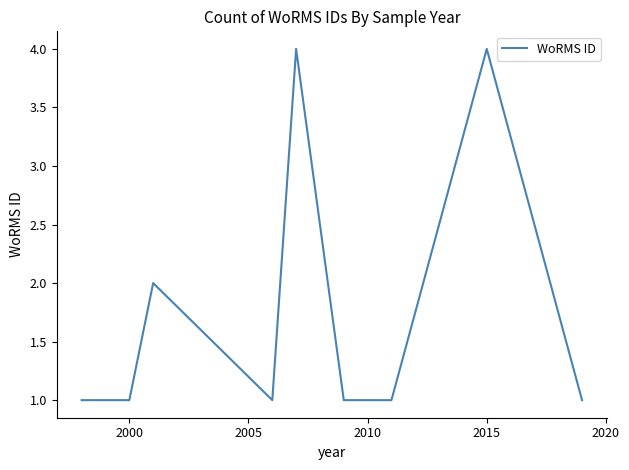

Count the number of data series in this chart.

1